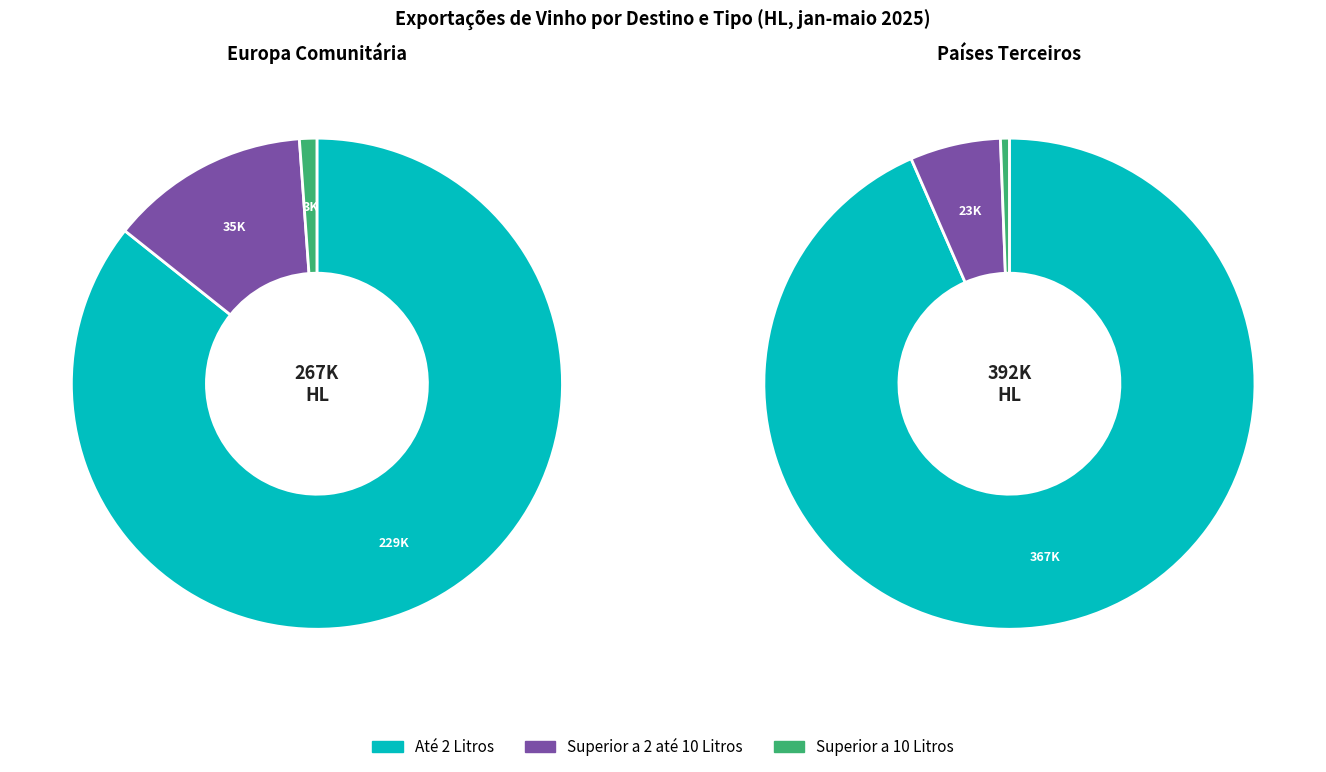

Is there any slice that represents more than half of the pie?

Yes